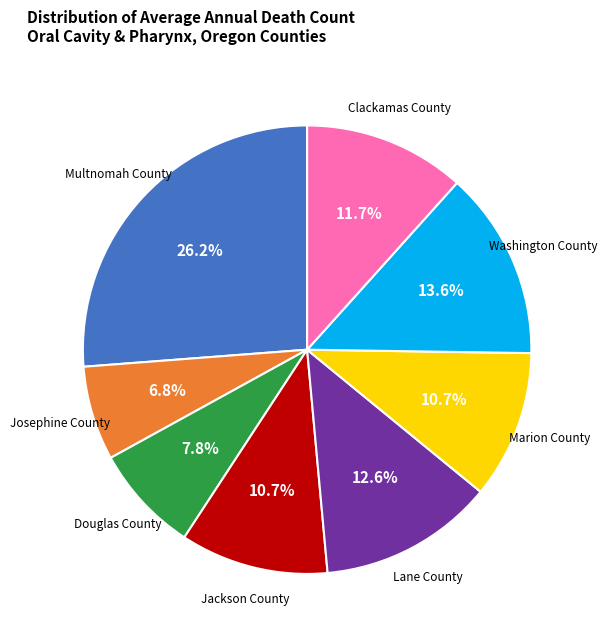

Is there a majority slice in this chart?

No